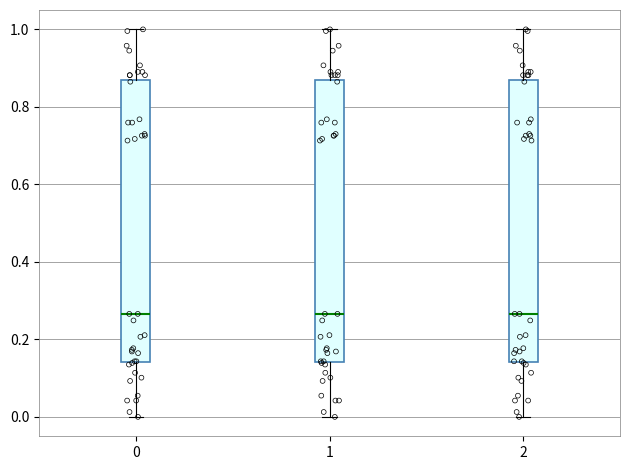

Reading left to right, read every box against the y-axis: the position of its median line, the range the box covers, and the ends of its whiskers. The values are not printed on the chart, so give them approximately, as read against the axis.

0: median 0.26, box 0.14 to 0.86, whiskers 0.00 to 1.00
1: median 0.26, box 0.14 to 0.86, whiskers 0.00 to 1.00
2: median 0.26, box 0.14 to 0.86, whiskers 0.00 to 1.00